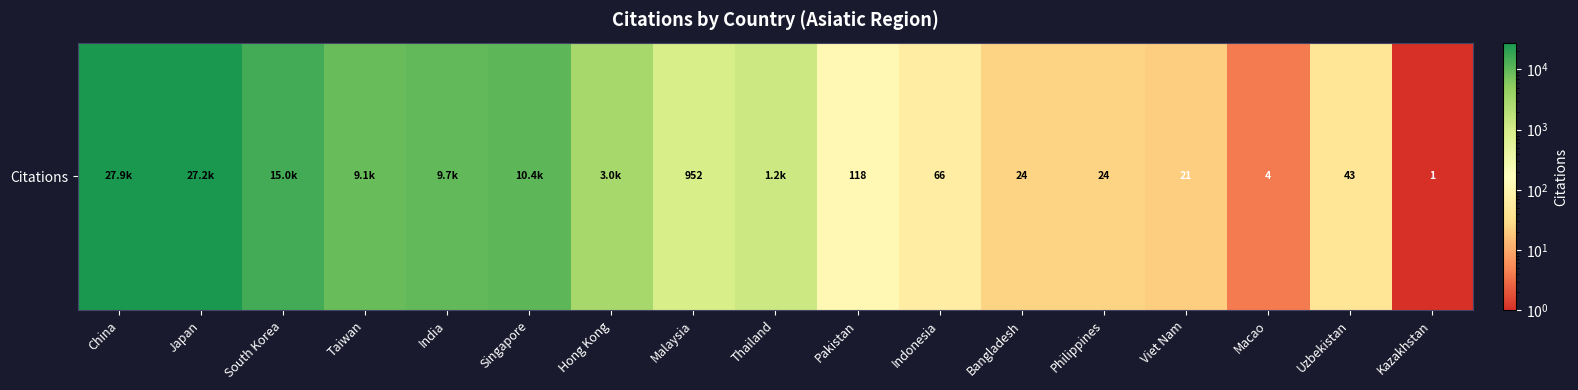

At which label is the value closest to 13962?

South Korea